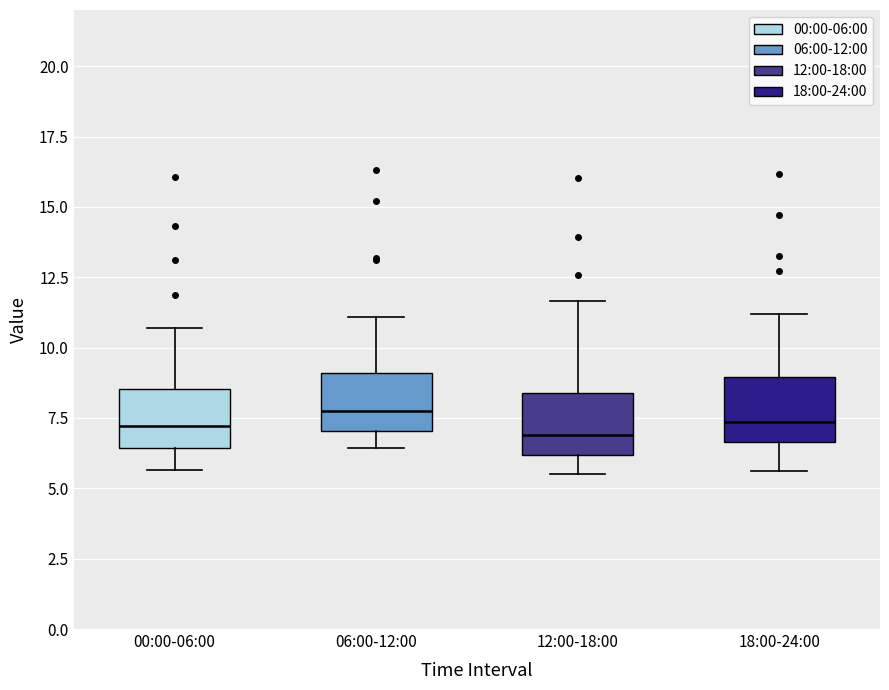

Reading left to right, transcribe this box plot: for each box, give where its median line is, the range the box spans, and where its two whiskers end, as read against the y-axis. The values are not printed on the chart, so give them approximately, as read against the axis.

00:00-06:00: median 7.0, box 6.5 to 8.5, whiskers 5.5 to 10.5
06:00-12:00: median 8.0, box 7.0 to 9.0, whiskers 6.5 to 11.0
12:00-18:00: median 7.0, box 6.0 to 8.5, whiskers 5.5 to 11.5
18:00-24:00: median 7.5, box 6.5 to 9.0, whiskers 5.5 to 11.0